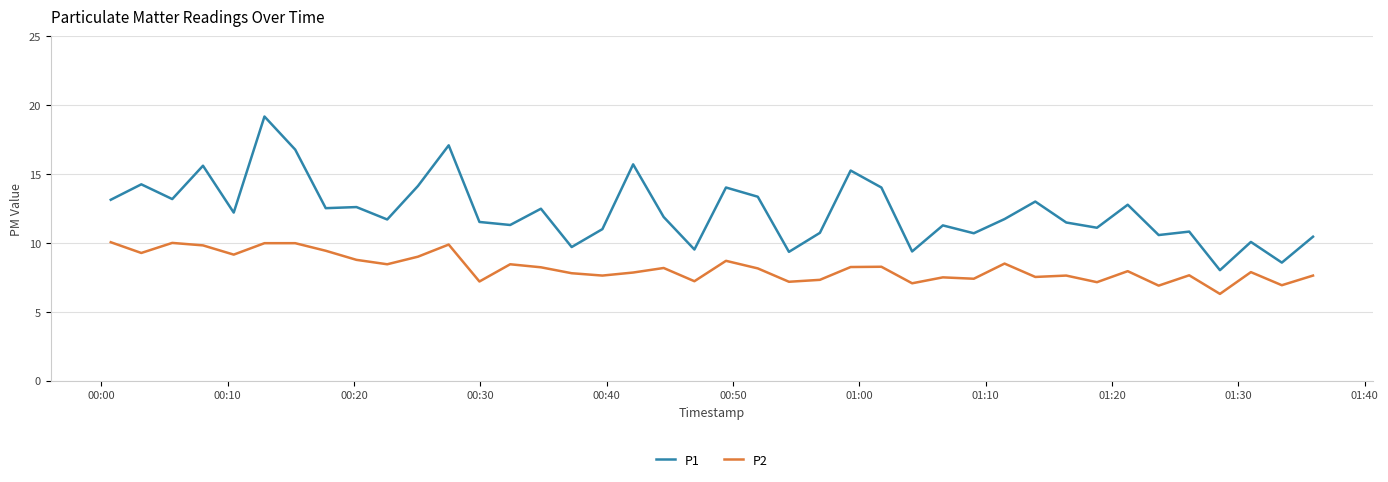

Which series has the widest spread of values?

P1